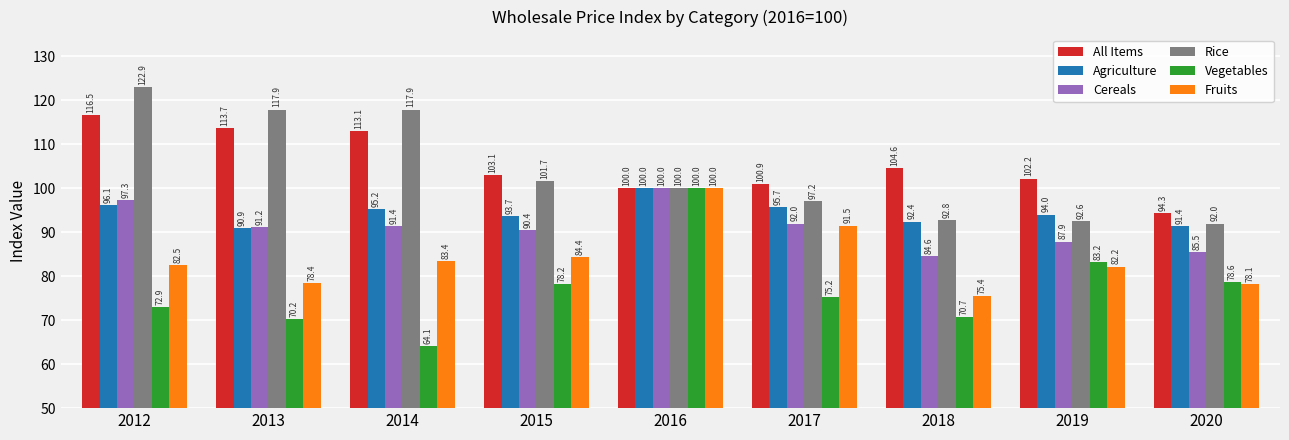

Between 2015 and 2016, which series saw the biggest shift?

Vegetables